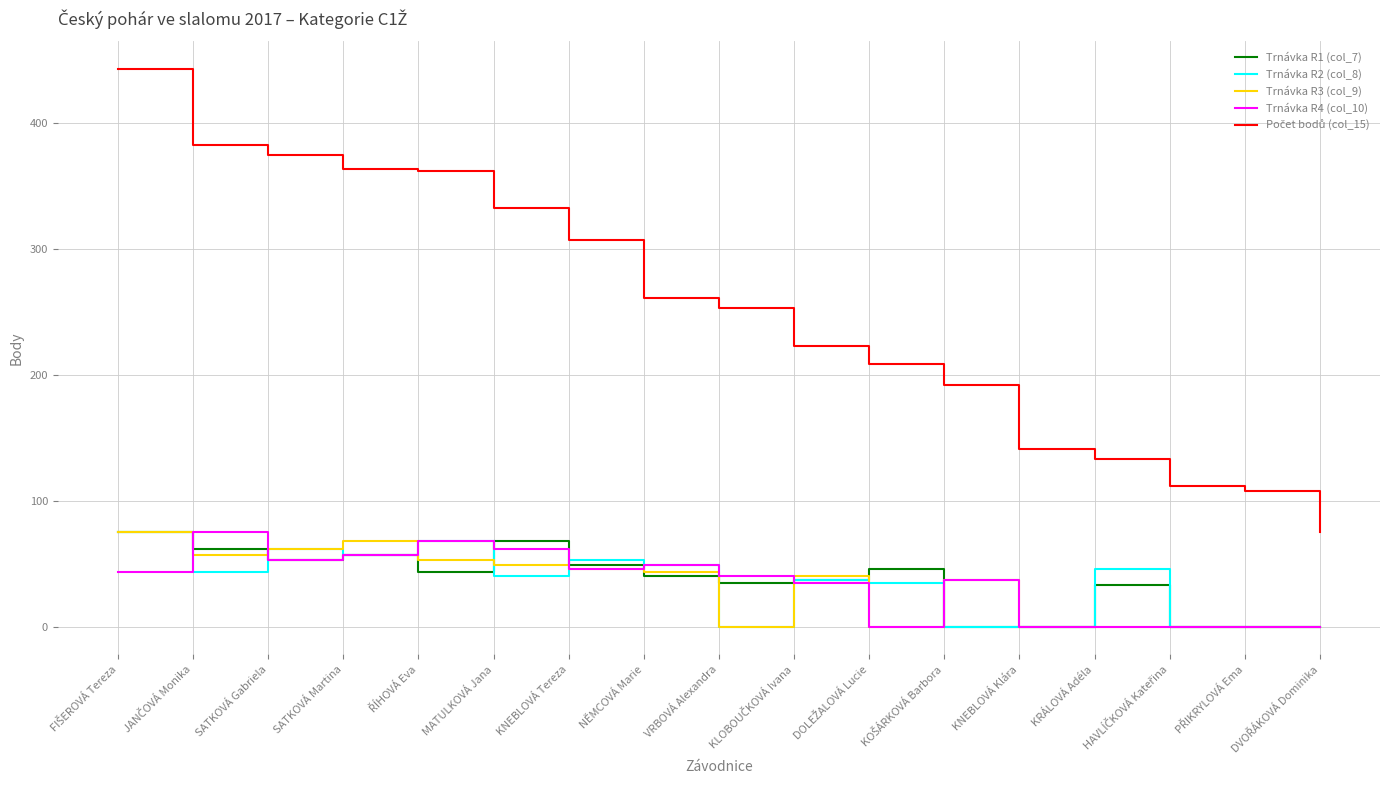

What position from the left is KNEBLOVÁ Klára?

13